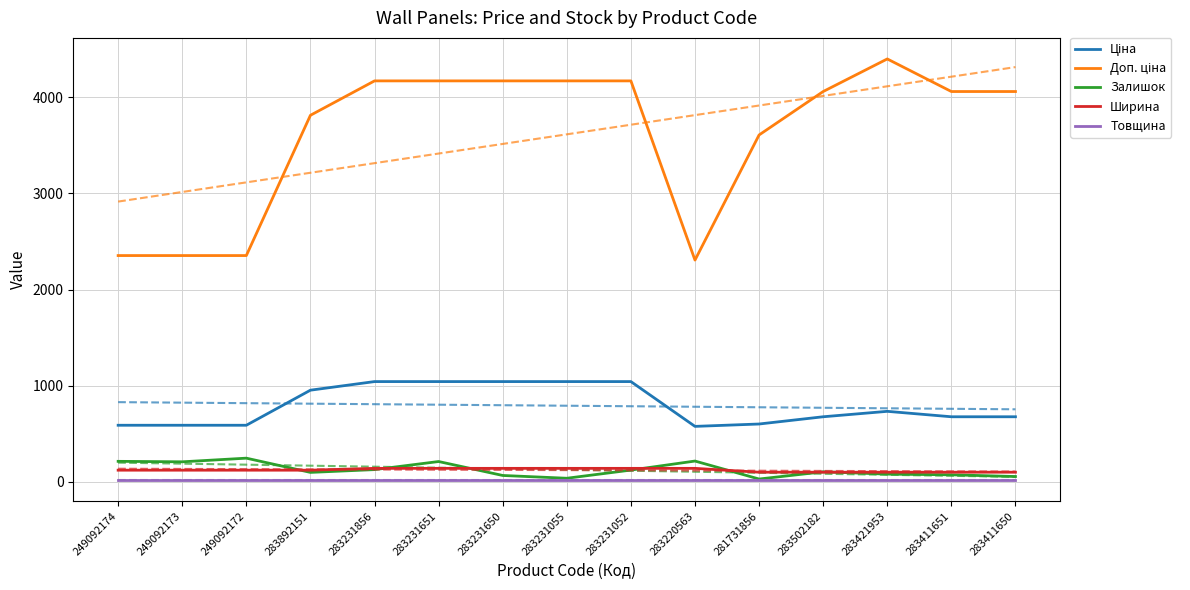

Is the value of Ширина at 283231055 greater than the value of Доп. ціна at 283220563?

No